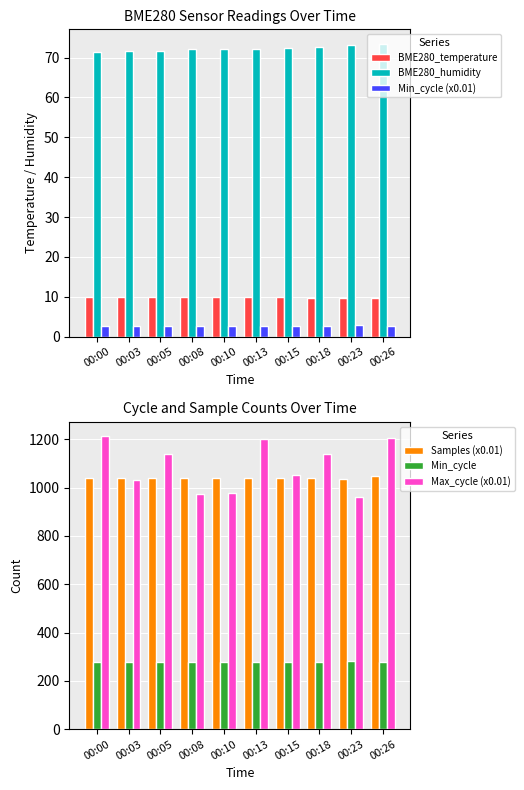

At which category is the sum across all series the highest?

00:26